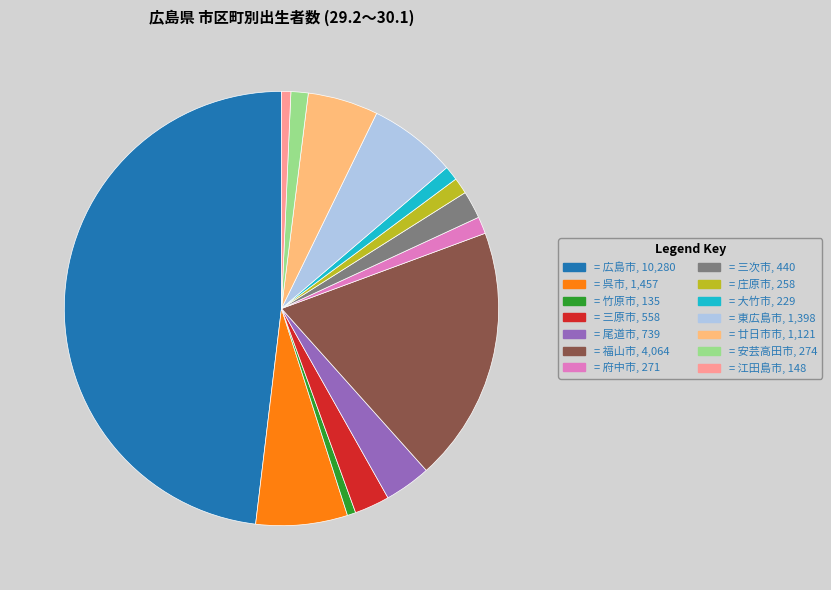

Is there any slice that represents more than half of the pie?

No